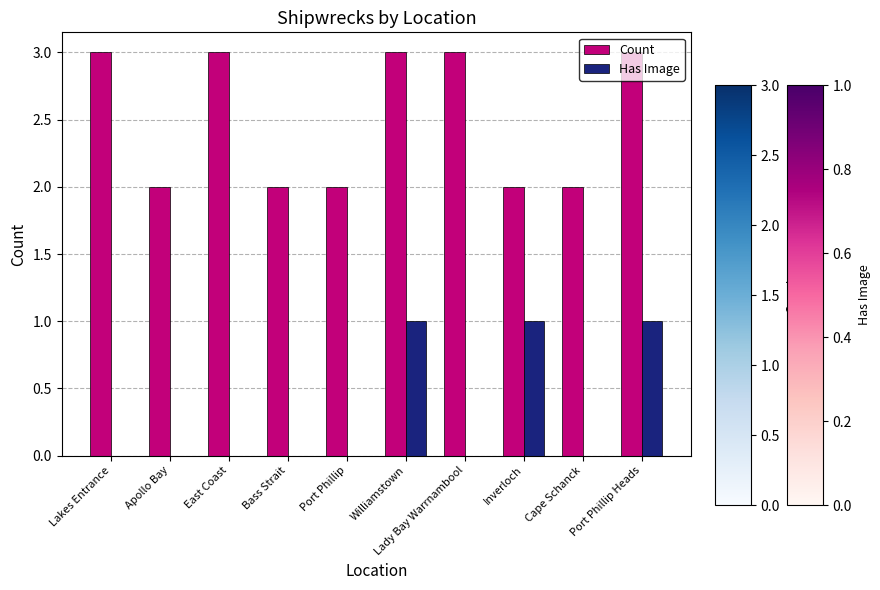

Are the bars horizontal?

No